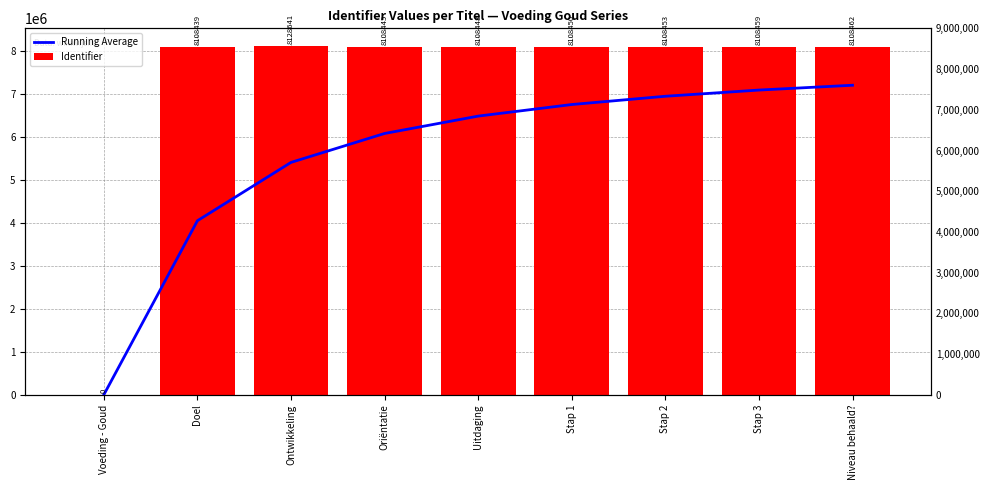

List the series in order of their peak value, lowest first.

Running Average, Identifier